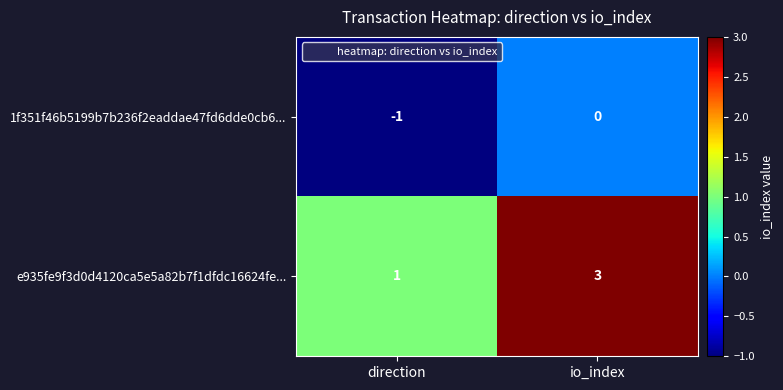

Is it true that 1f351f46b5199b7b236f2eaddae47fd6dde0cb6... equals 0 at io_index?

True